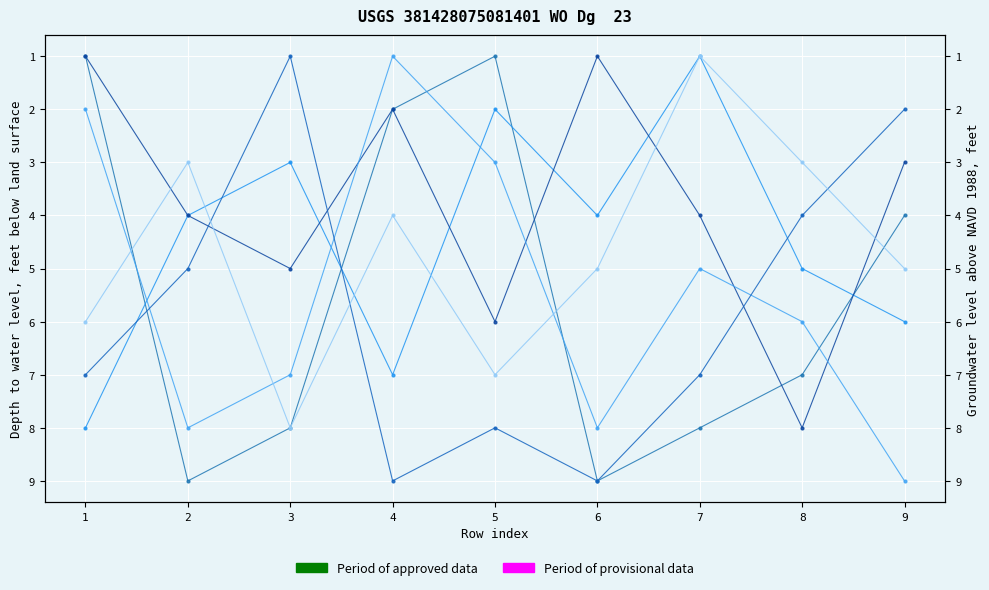

What value does the col_5 series have at 6?

1